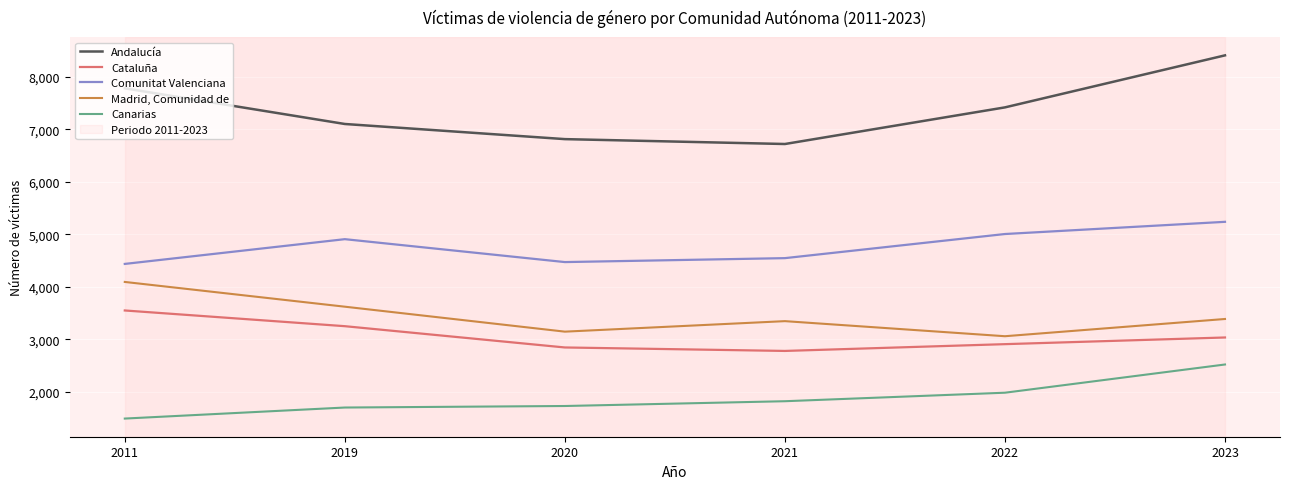

What is the maximum value for Andalucía?

8407